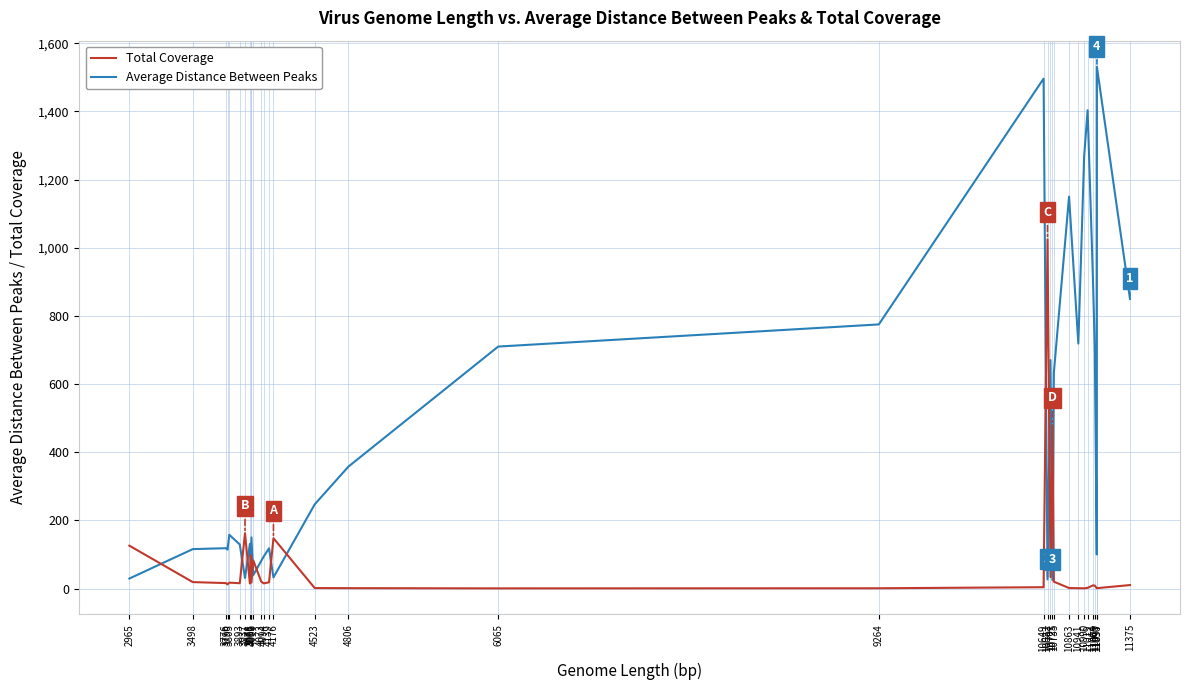

Which series has the widest spread of values?

Average Distance Between Peaks